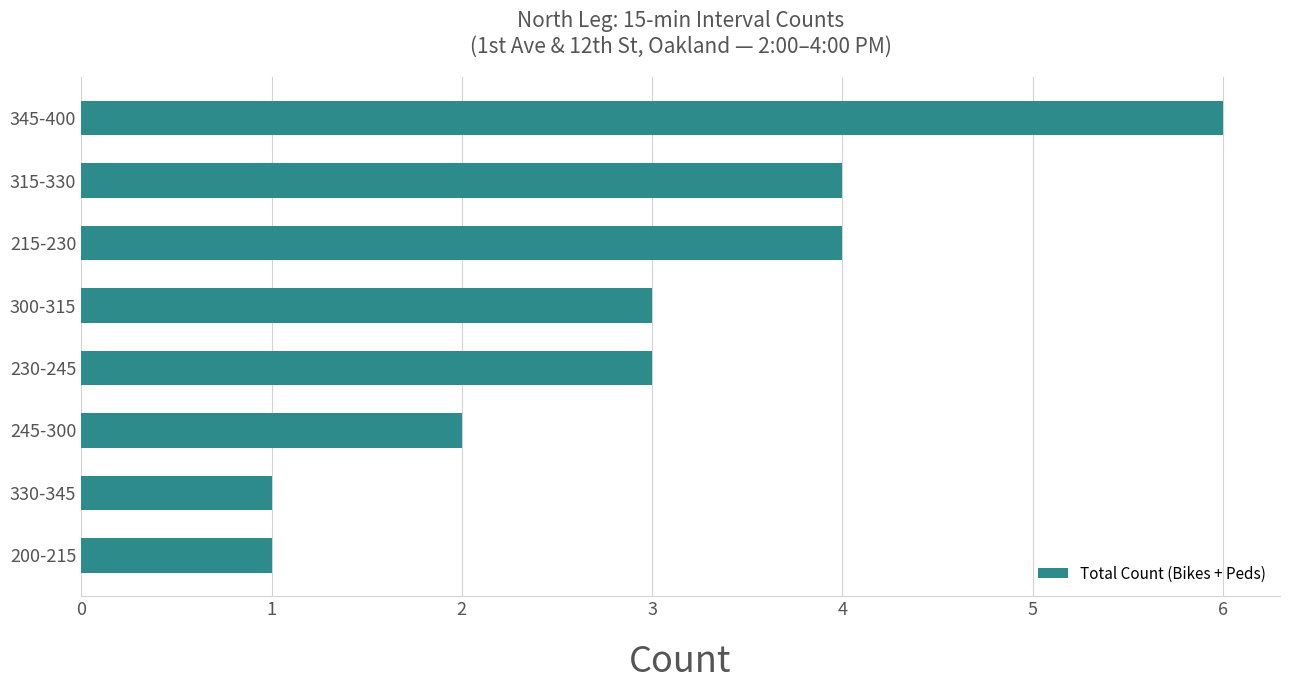

What is the maximum value shown in the chart?

6